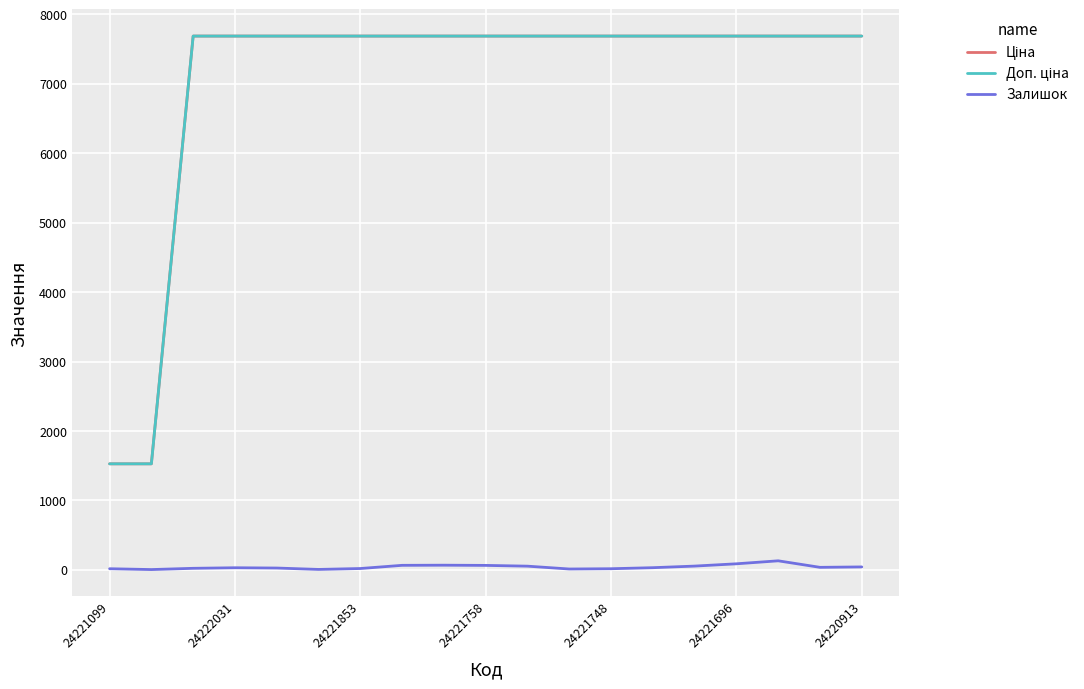

What is the maximum value shown in the chart?

7688.0